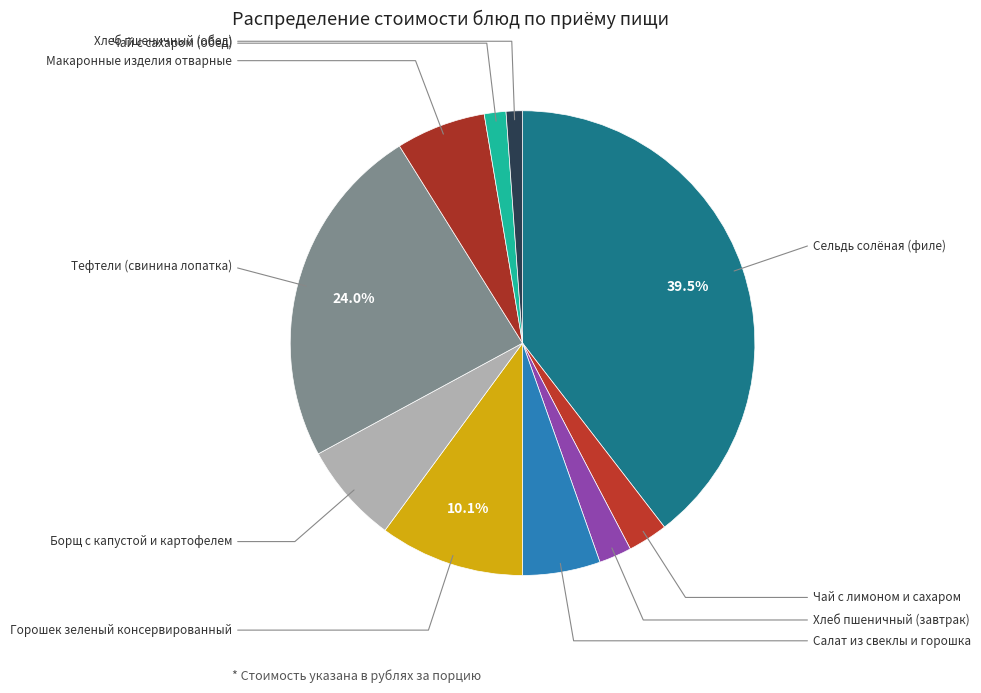

To the nearest percent, what is the average slice percentage?

10%